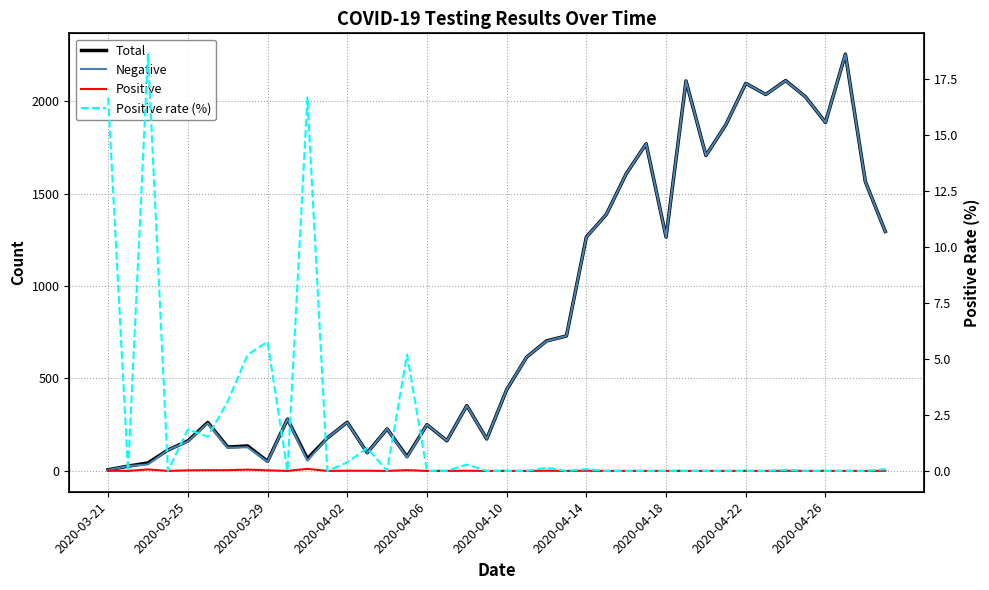

How many data points does each series have?

40